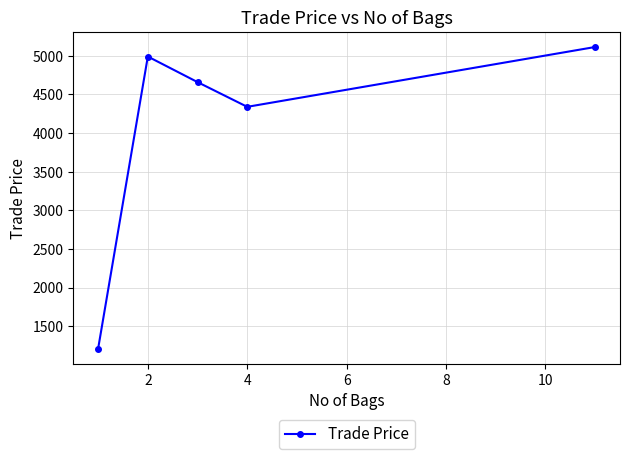

What is the sum of all values?

20311.0